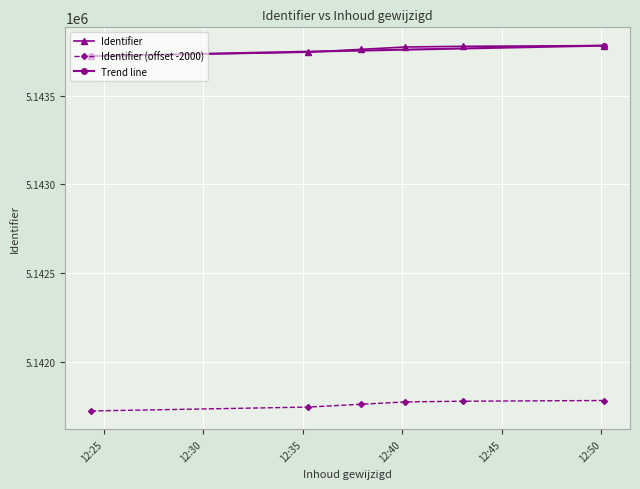

What is the greatest value displayed?

5143782